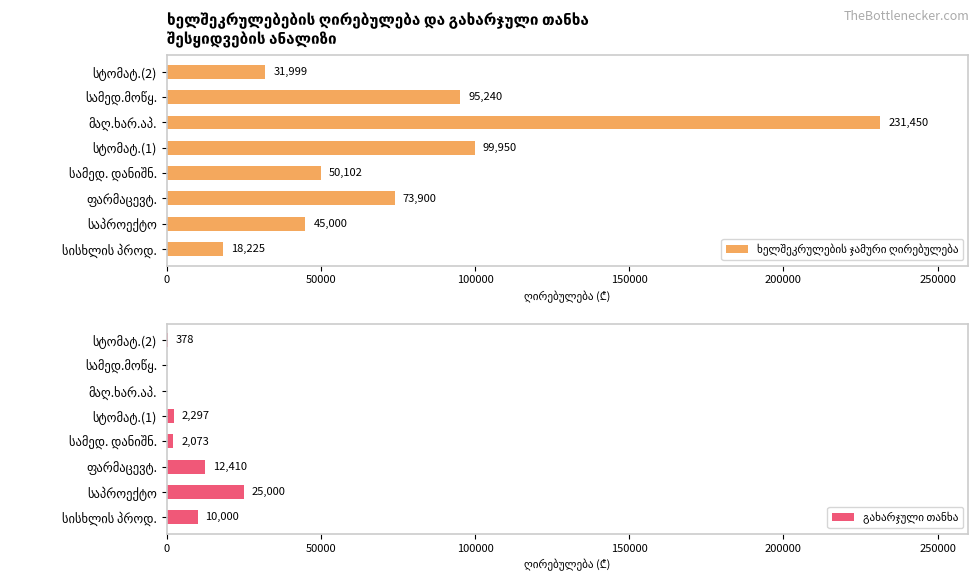

Does the chart contain stacked bars?

No